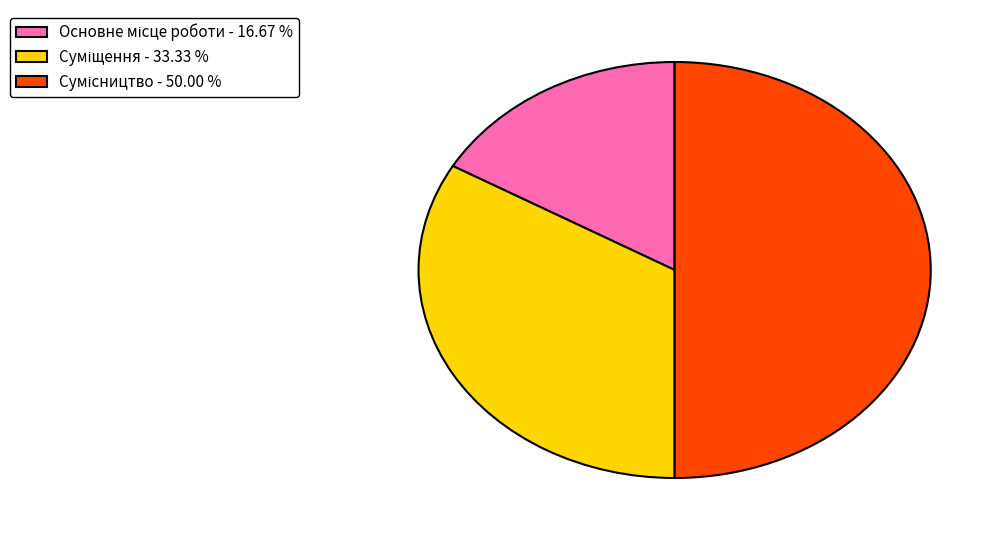

How many slices are in this pie chart?

3